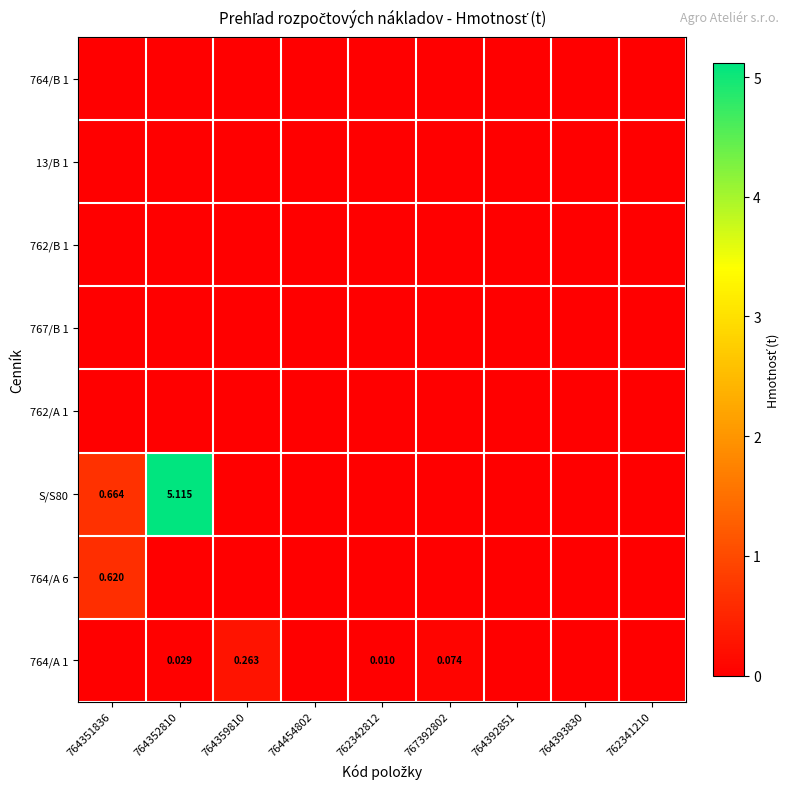

Which has a higher value, 764392851 or 764454802?

764392851